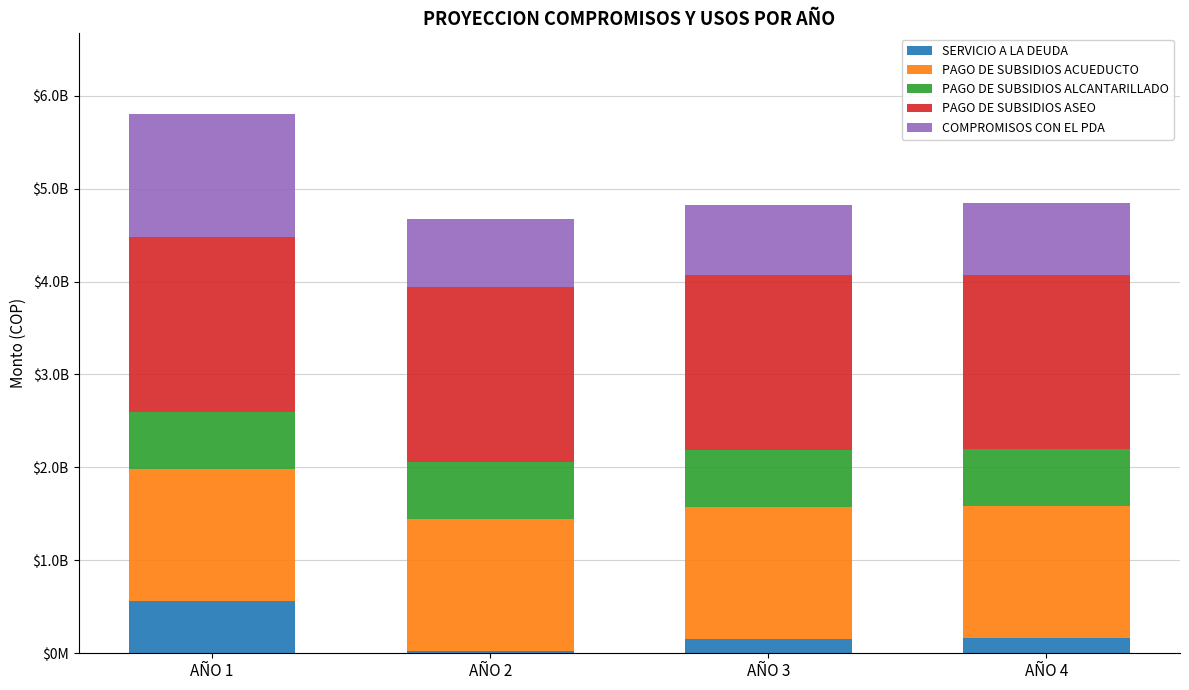

What are all the series names shown in the legend?

SERVICIO A LA DEUDA, PAGO DE SUBSIDIOS ACUEDUCTO, PAGO DE SUBSIDIOS ALCANTARILLADO, PAGO DE SUBSIDIOS ASEO, COMPROMISOS CON EL PDA